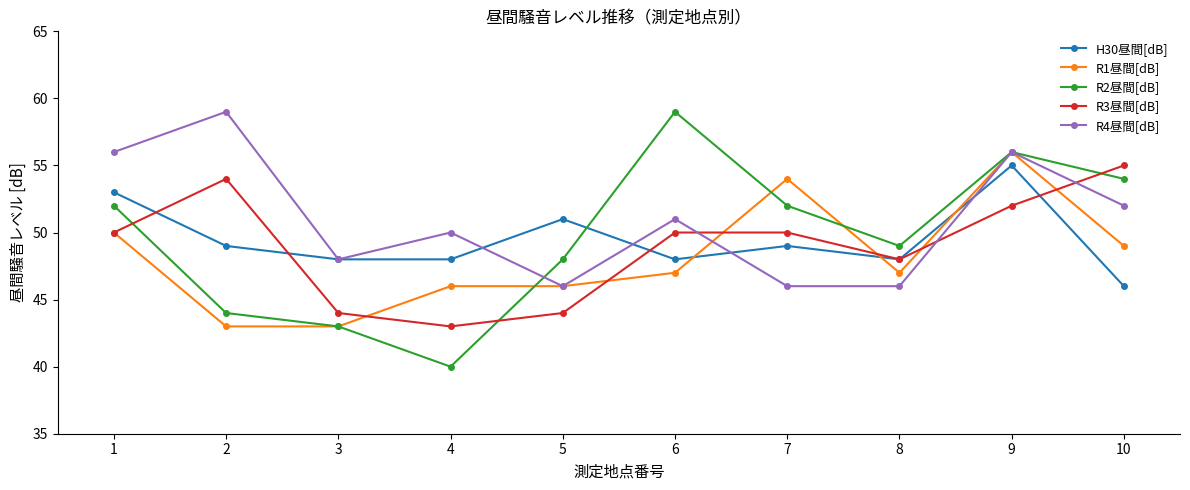

Which series has the widest spread of values?

R2昼間[dB]